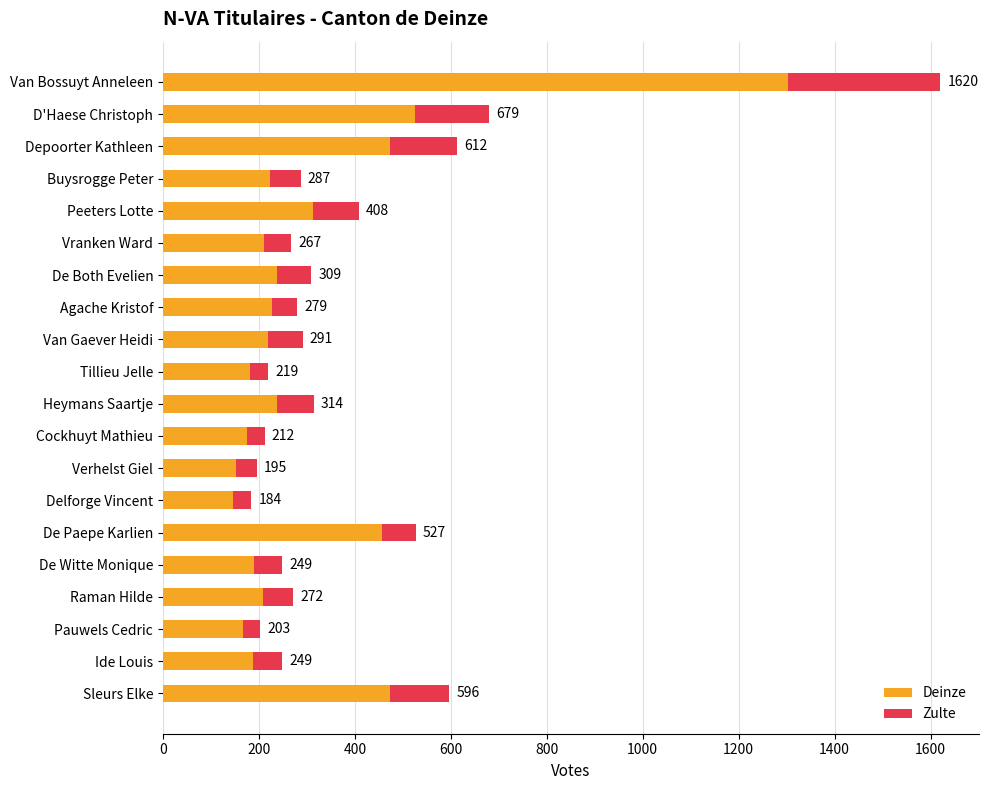

List the series in order of their peak value, lowest first.

Zulte, Deinze